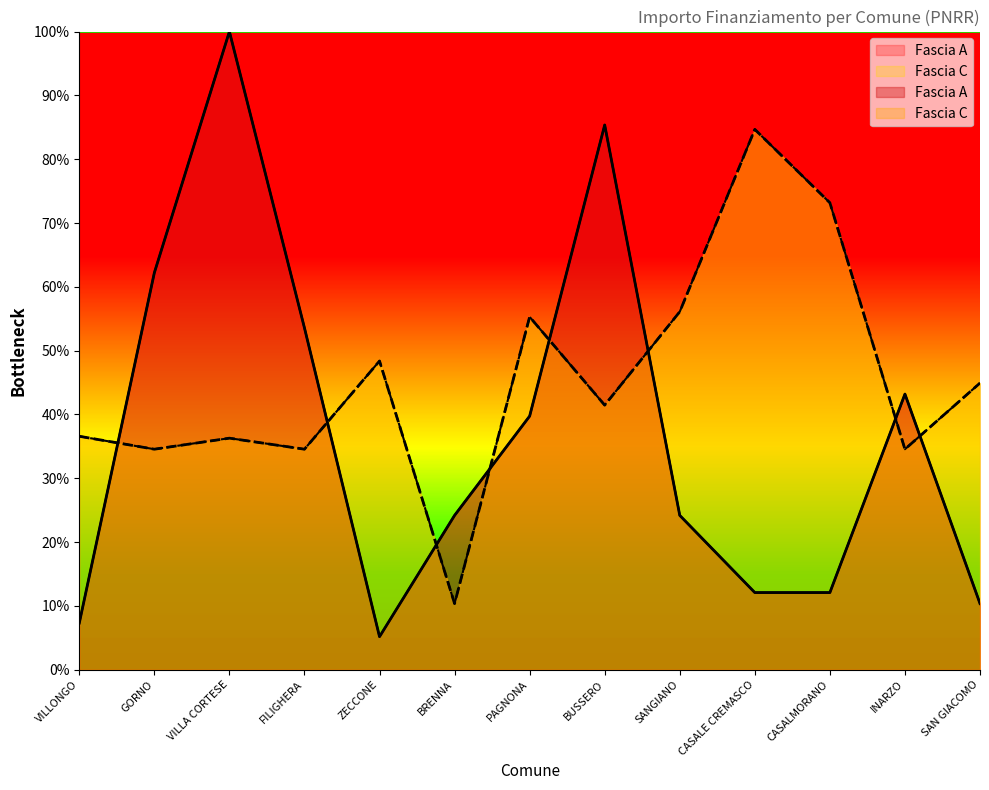

At which label does Fascia A reach its minimum?

ZECCONE